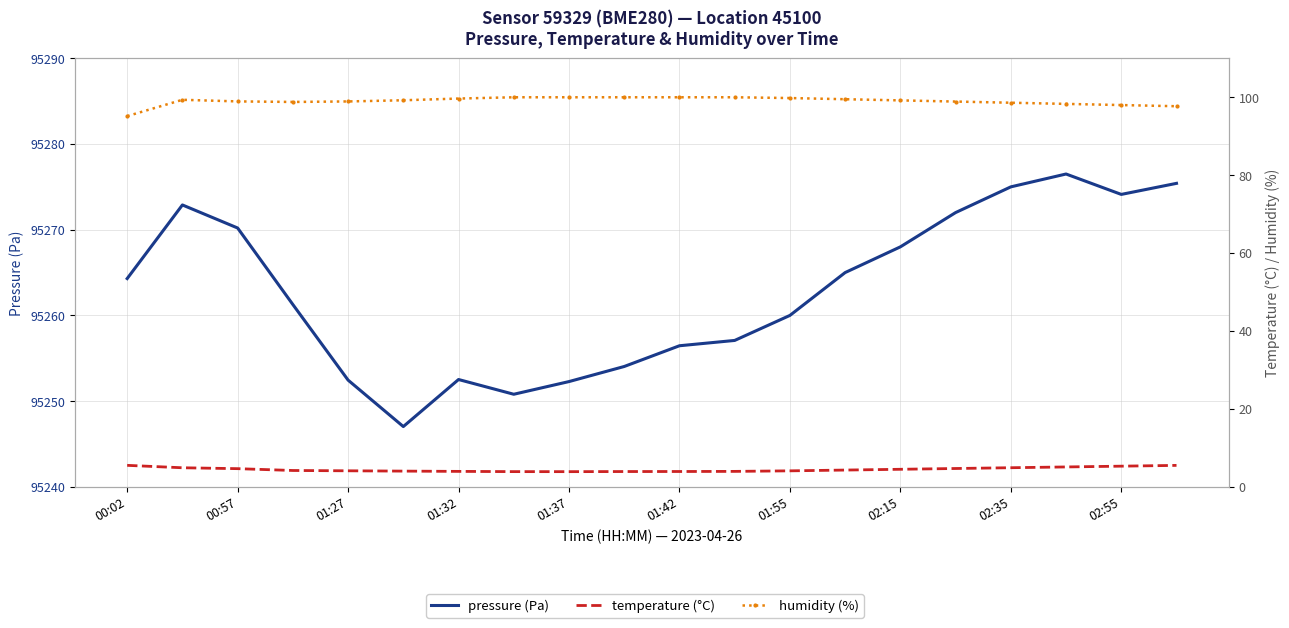

What position from the left is 01:32?

7